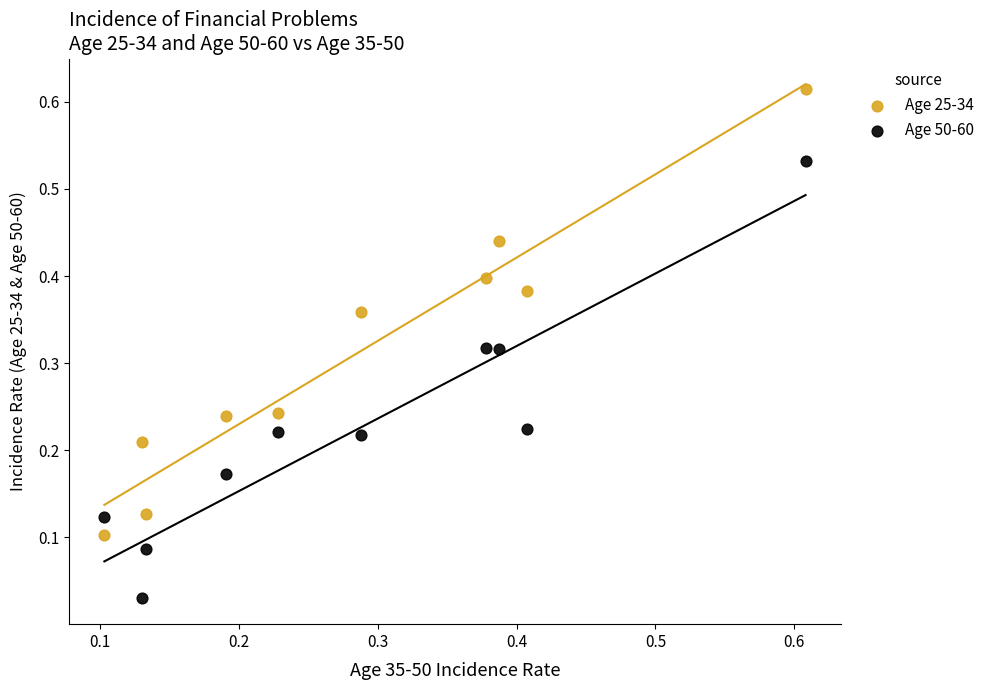

Which series reaches the minimum Y coordinate?

Age 50-60